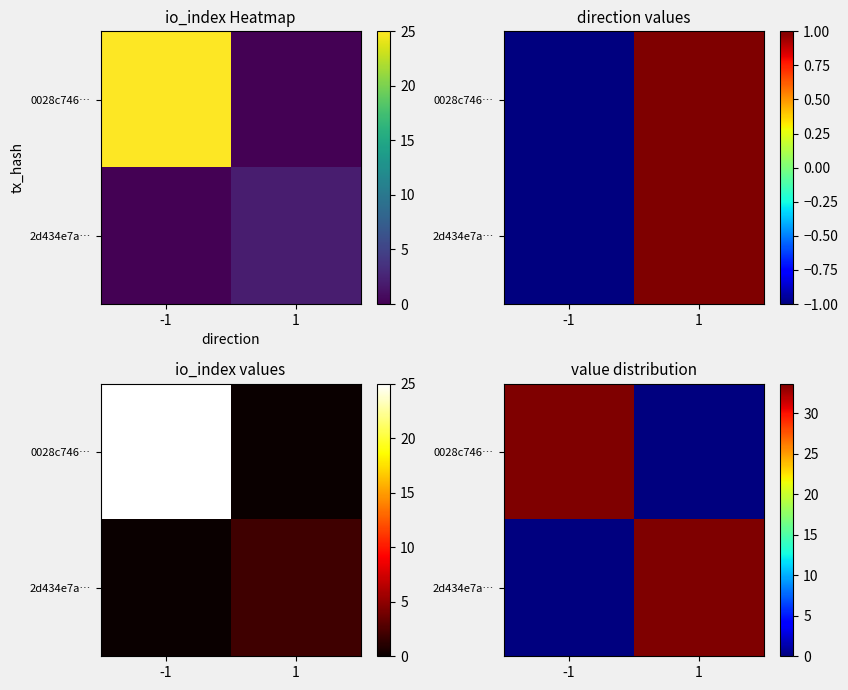

Rank the series at 1 from highest to lowest value.

2d434e7a…, 0028c746…